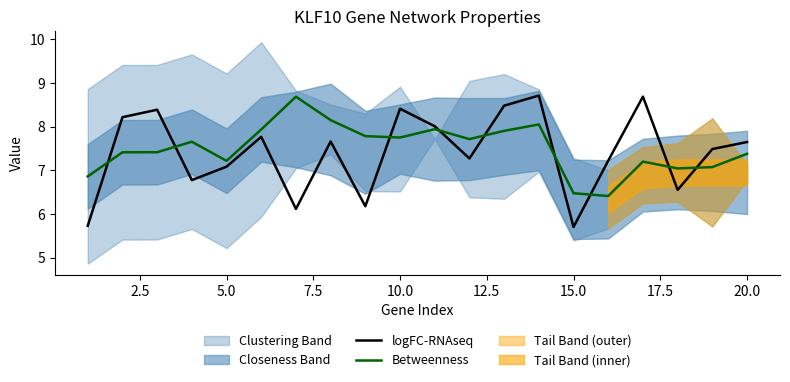

Is it true that logFC-RNAseq equals 8.4 at 10.0?

True